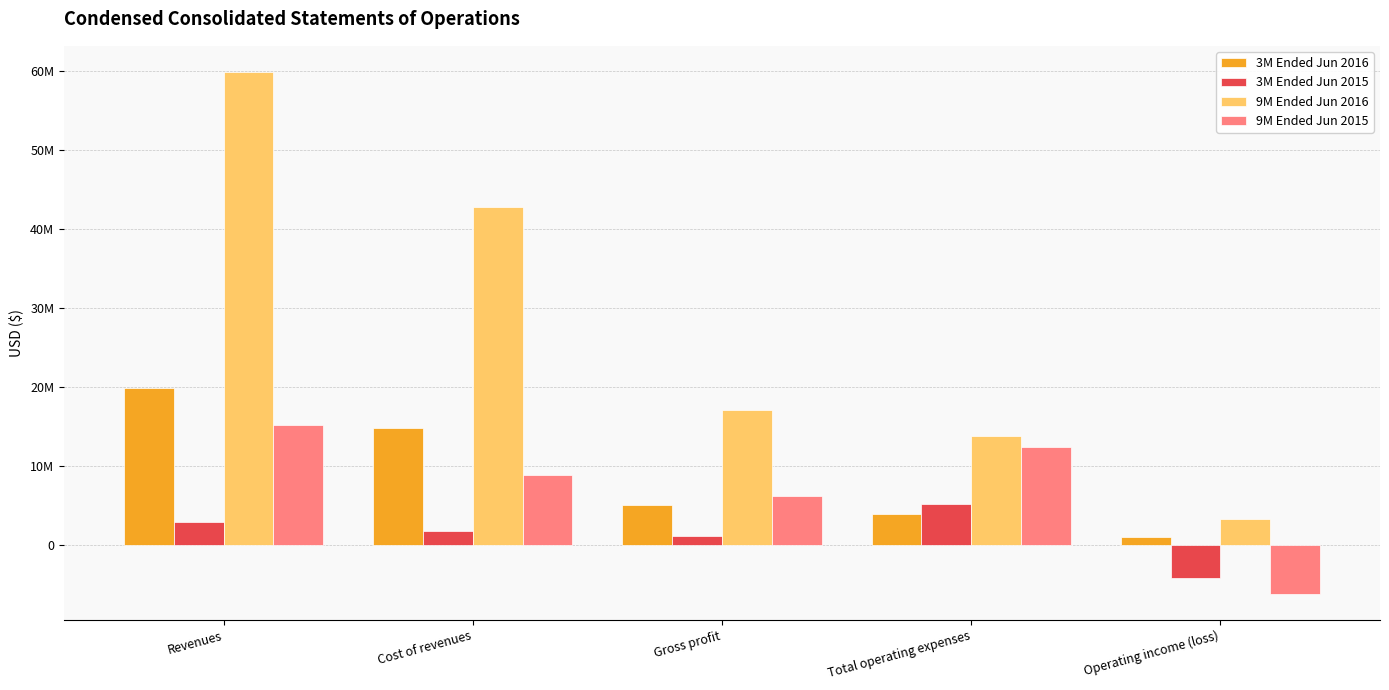

List the series in order of their peak value, highest first.

9M Ended Jun 2016, 3M Ended Jun 2016, 9M Ended Jun 2015, 3M Ended Jun 2015